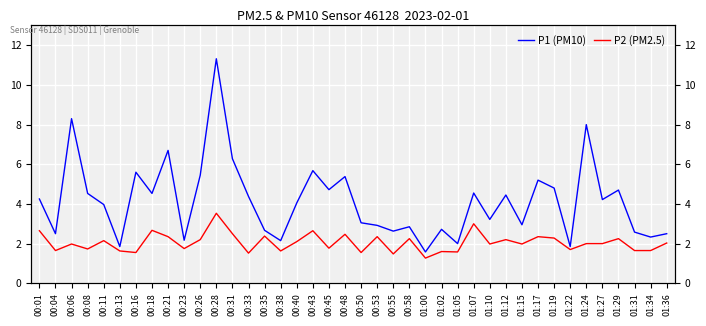

True or false: P2 (PM2.5) and P1 (PM10) cross at least once.

False